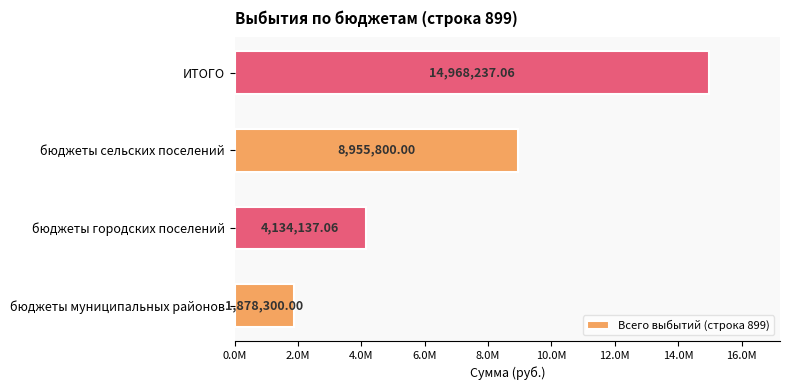

What is the minimum value shown in the chart?

1878300.0